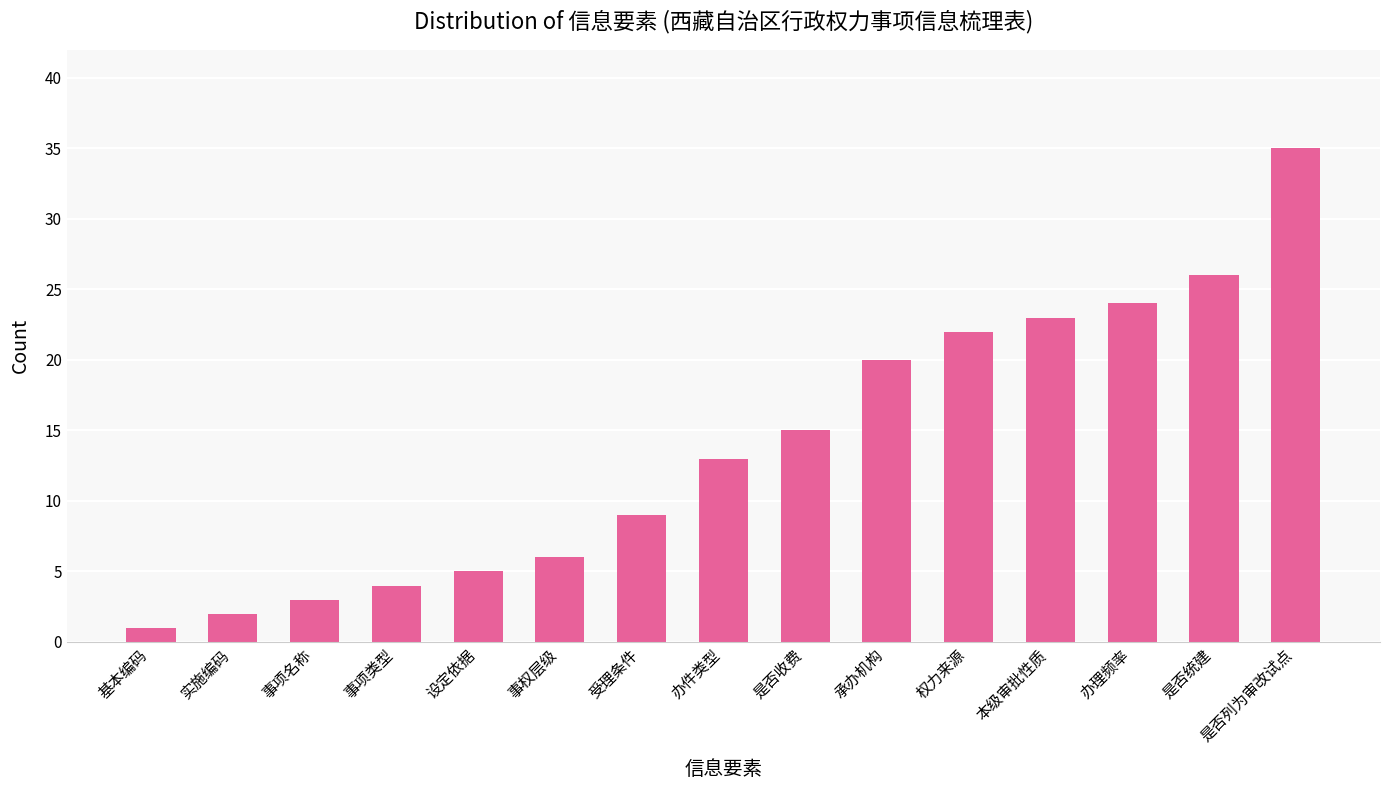

At which label is the value closest to 18?

承办机构